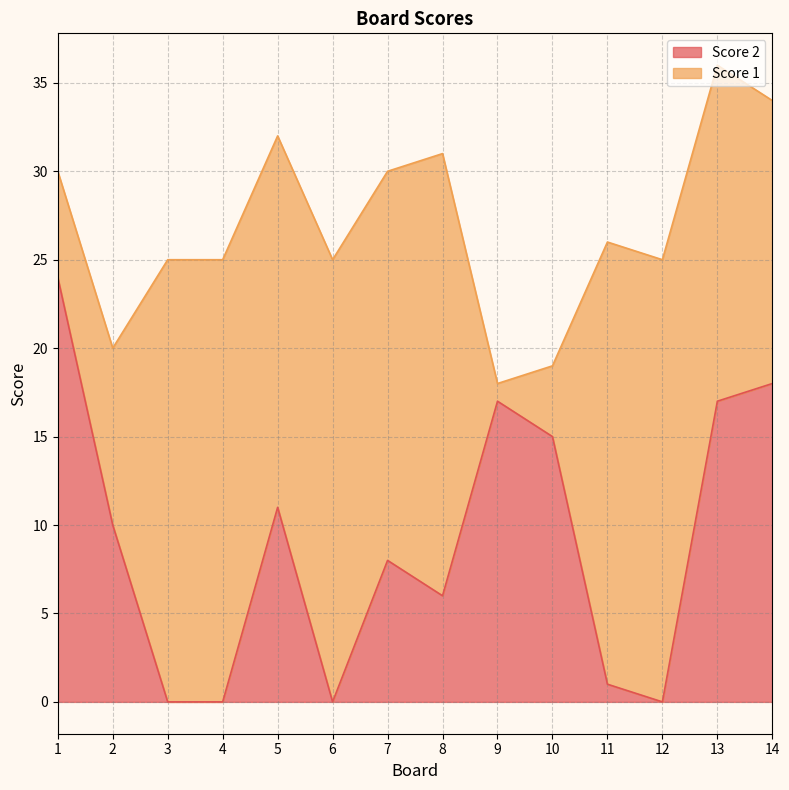

What is the average value?

9